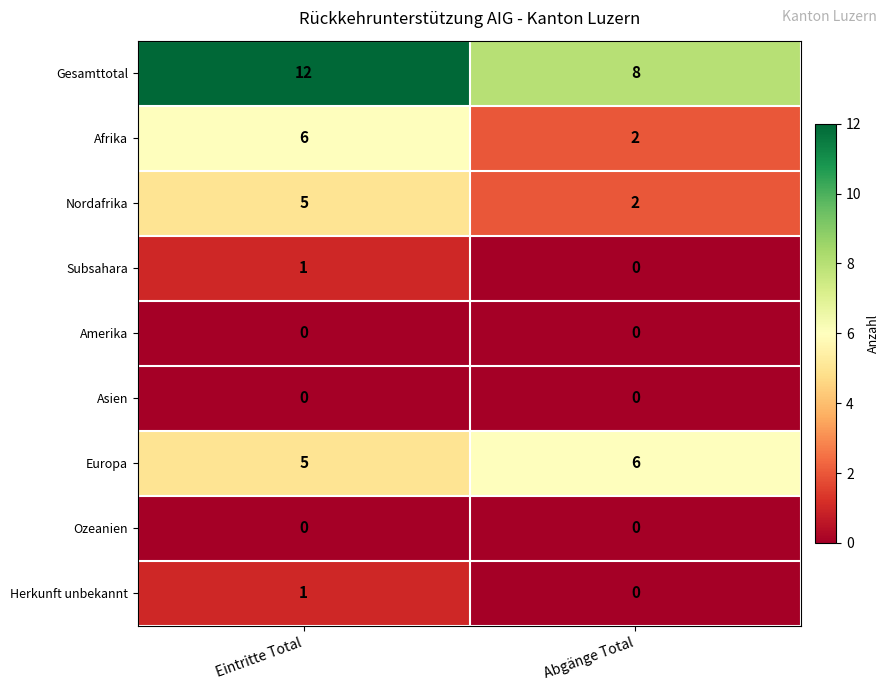

Is the value of Europa at Eintritte Total greater than the value of Ozeanien at Eintritte Total?

Yes